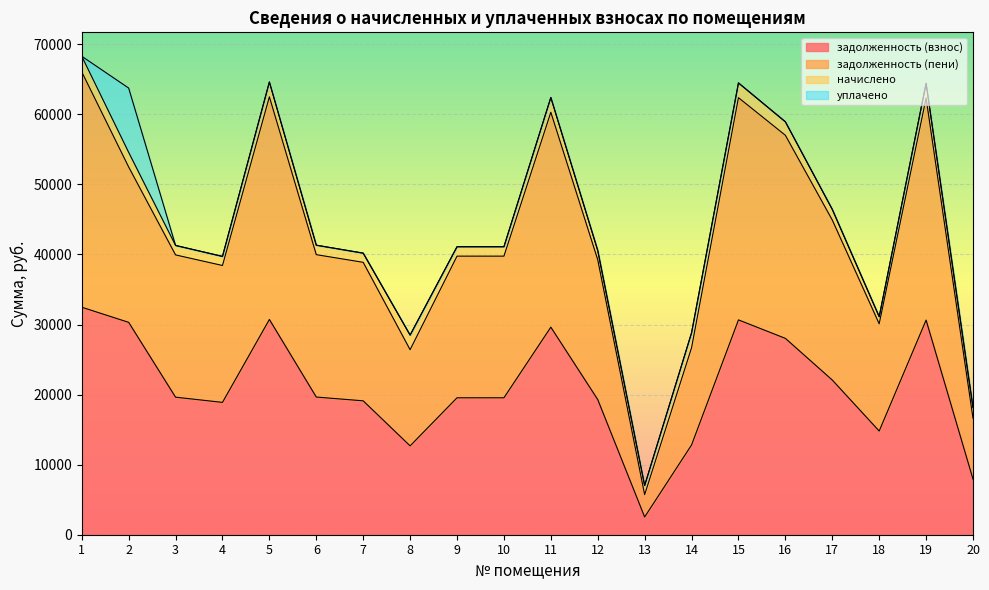

What is the value of the задолженность (взнос) point at the 12th from the left?

19292.2